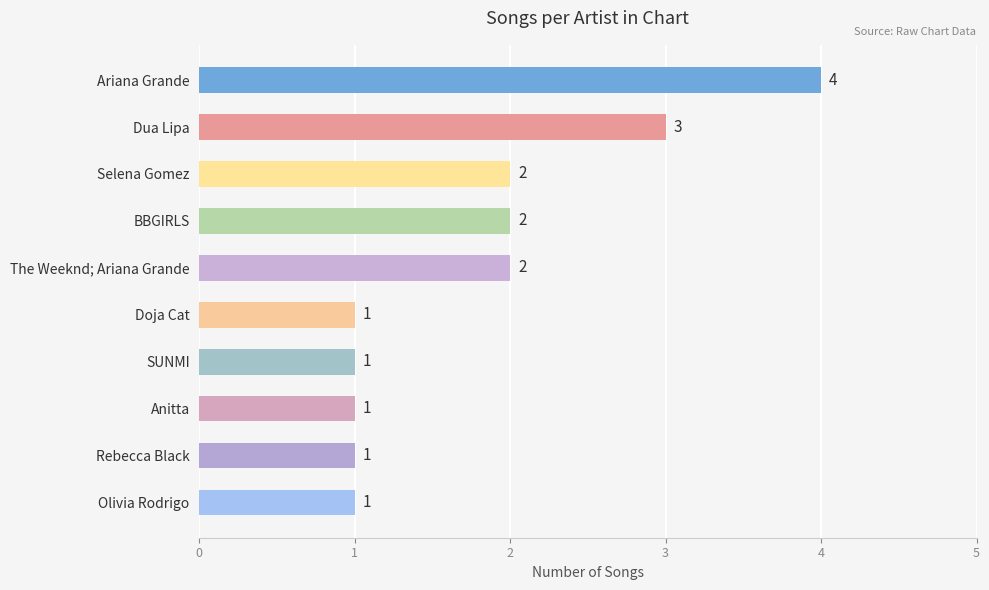

What is the difference between the maximum and second lowest values?

3